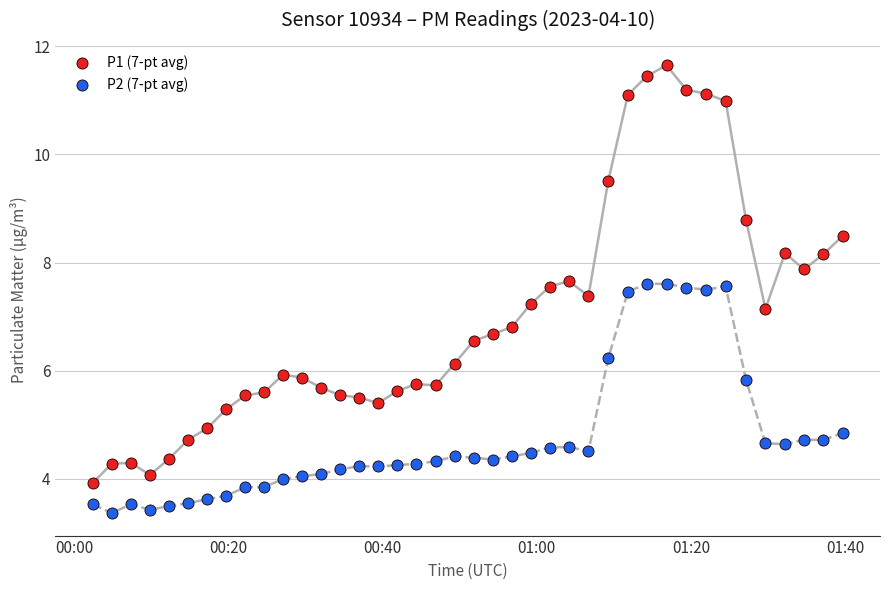

Which series reaches the maximum Y coordinate?

P1 (7-pt avg)